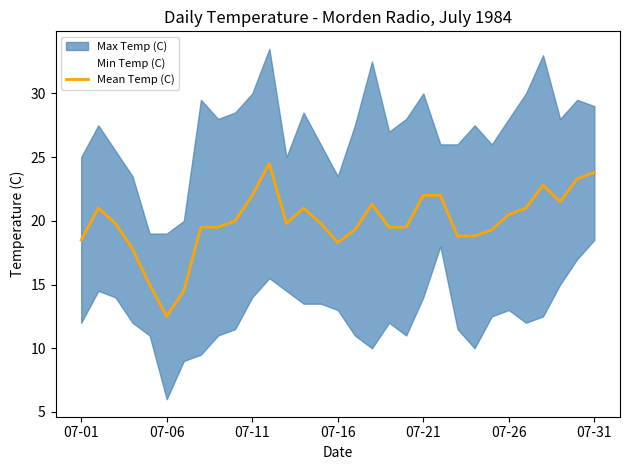

What is the highest value of the Mean Temp (C) series?

24.5